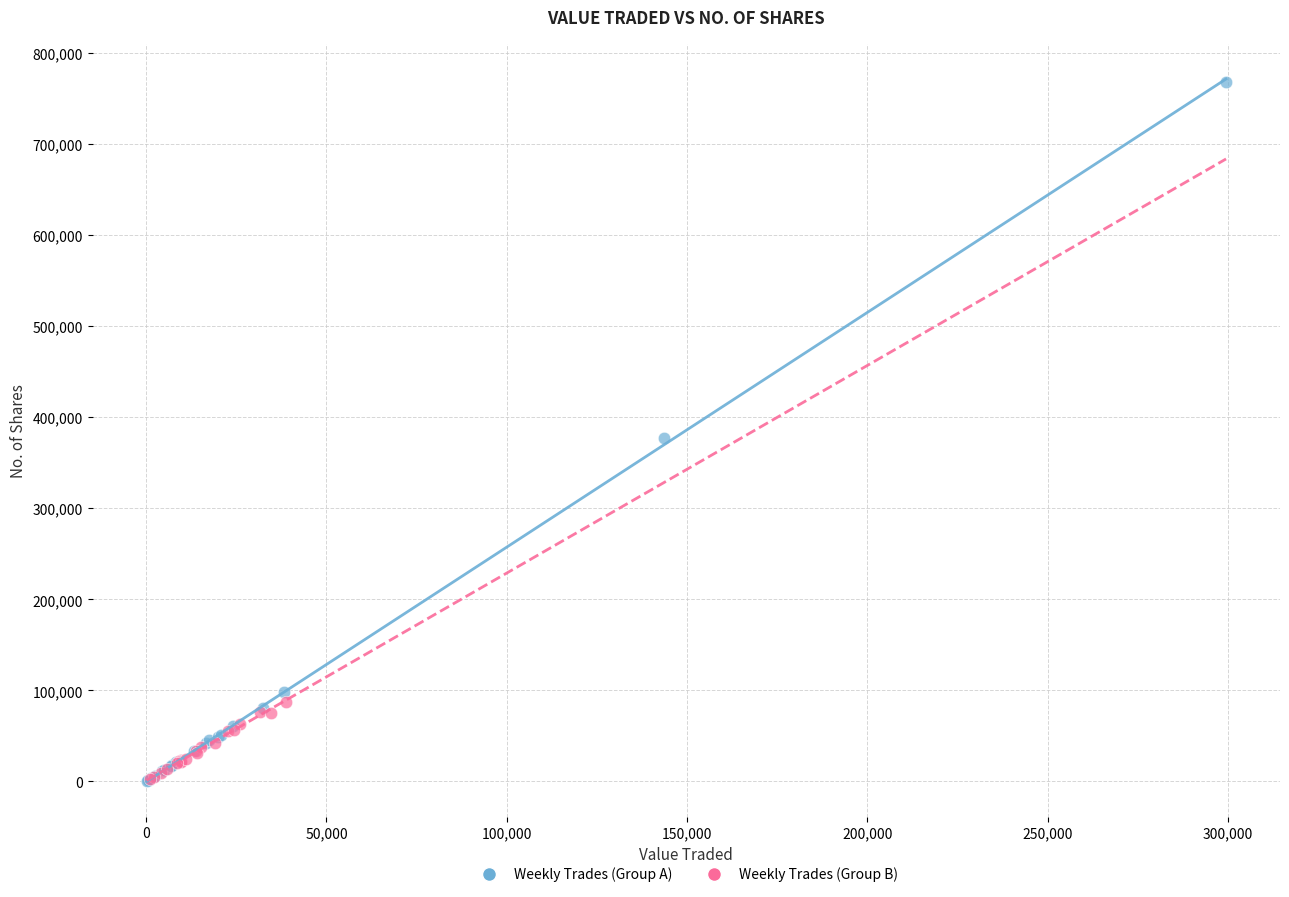

Which series contains the highest Y value?

Weekly Trades (Group A)